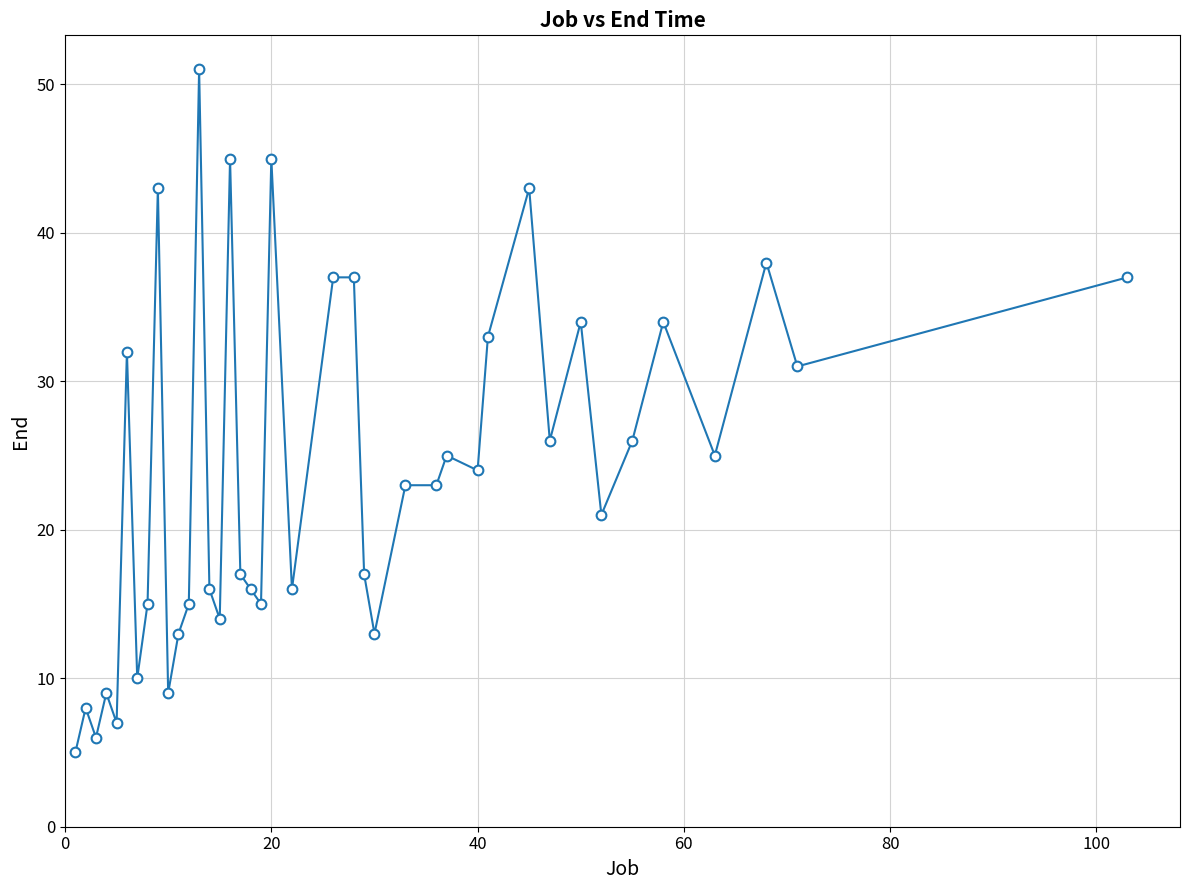

What is the value of the 1st point from the left?

5